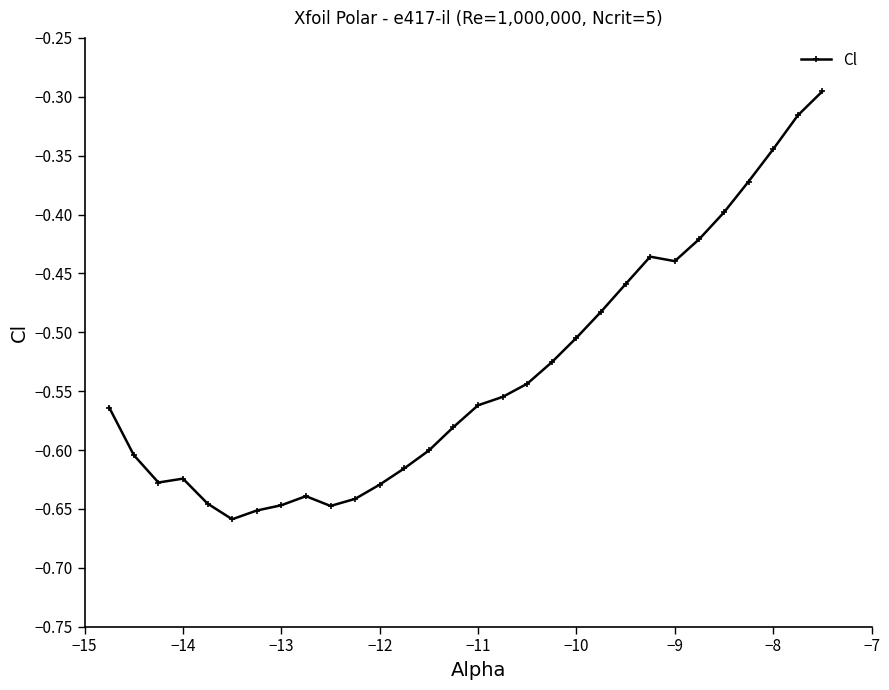

What is the difference between the maximum and minimum values?

0.4